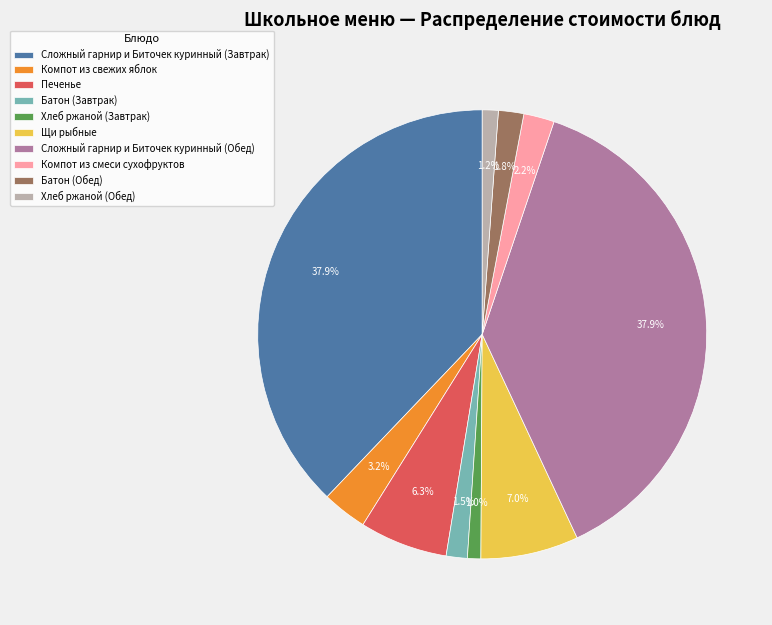

Does Компот из смеси сухофруктов account for over 50% of the chart?

No